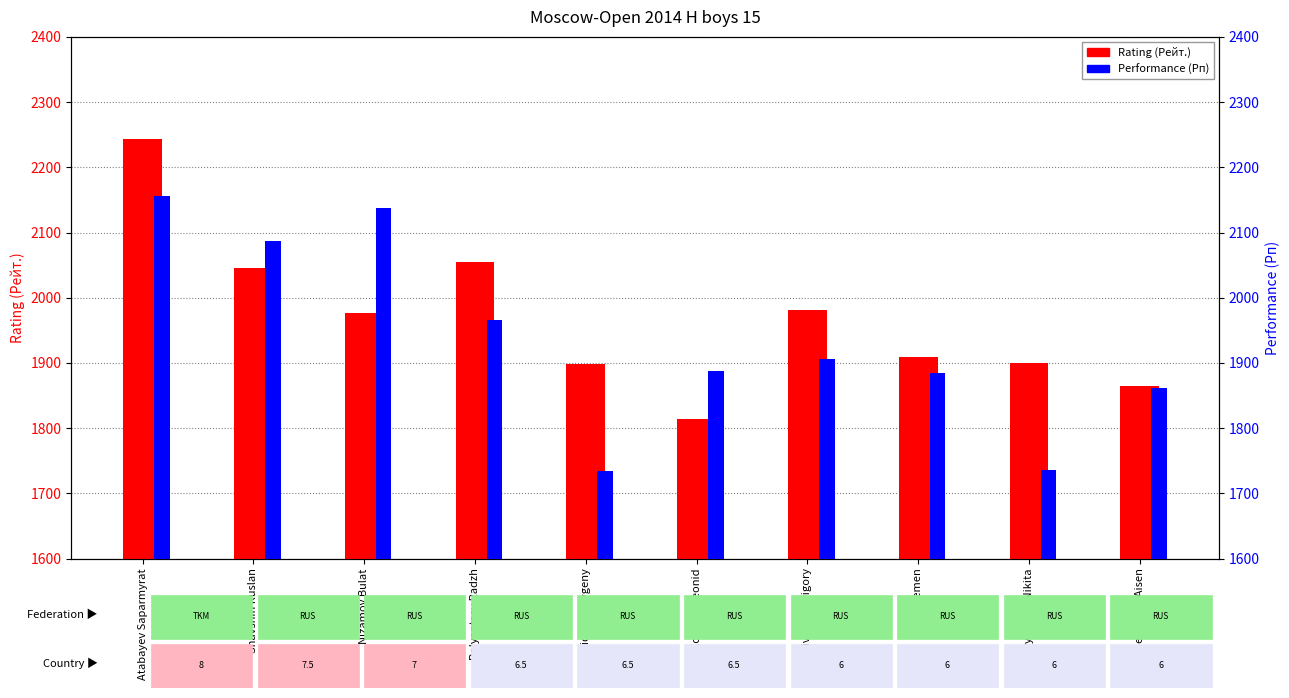

Between Shavshin Ruslan and Spiridonov Evgeny, which is larger?

Shavshin Ruslan